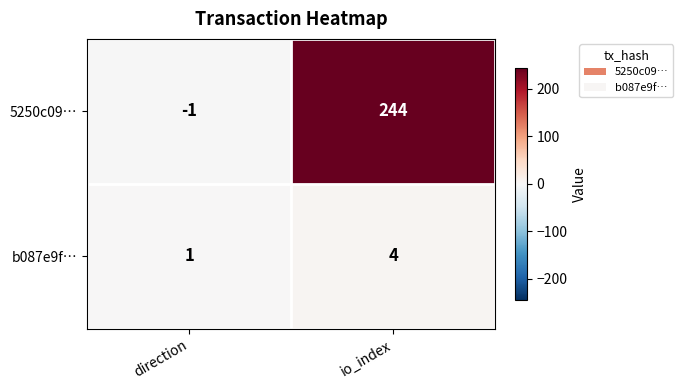

Rank the series by their maximum value, from lowest to highest.

b087e9f…, 5250c09…